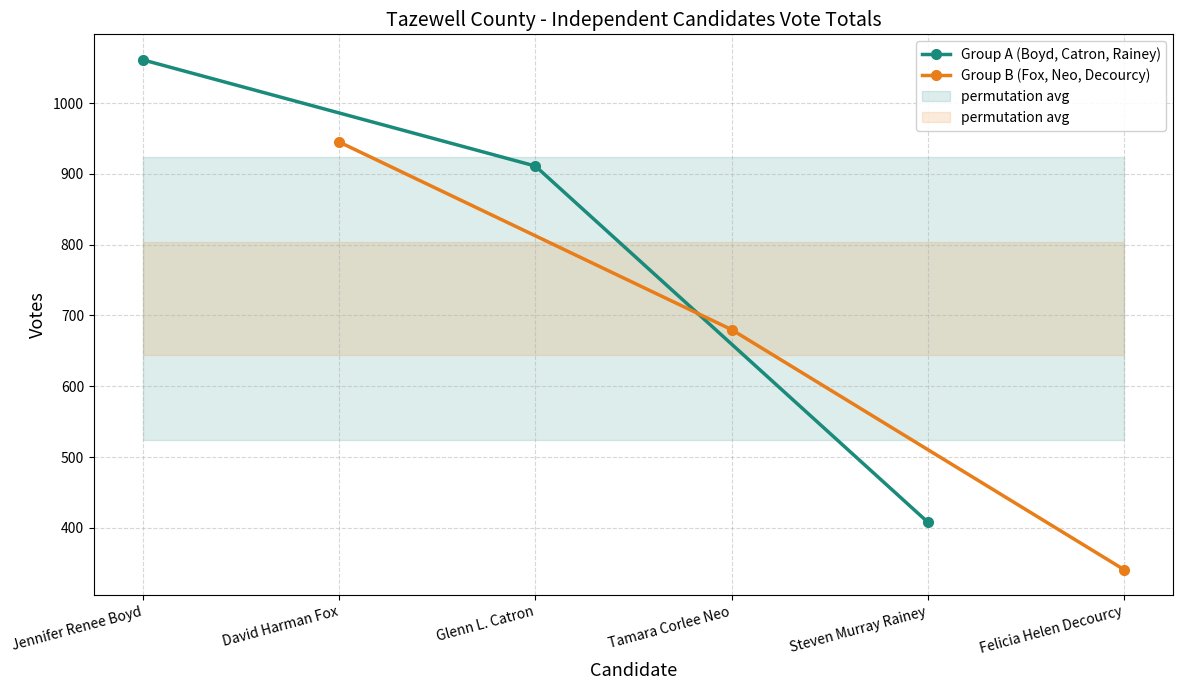

Which series has the largest range (max minus min)?

Group A (Boyd, Catron, Rainey)